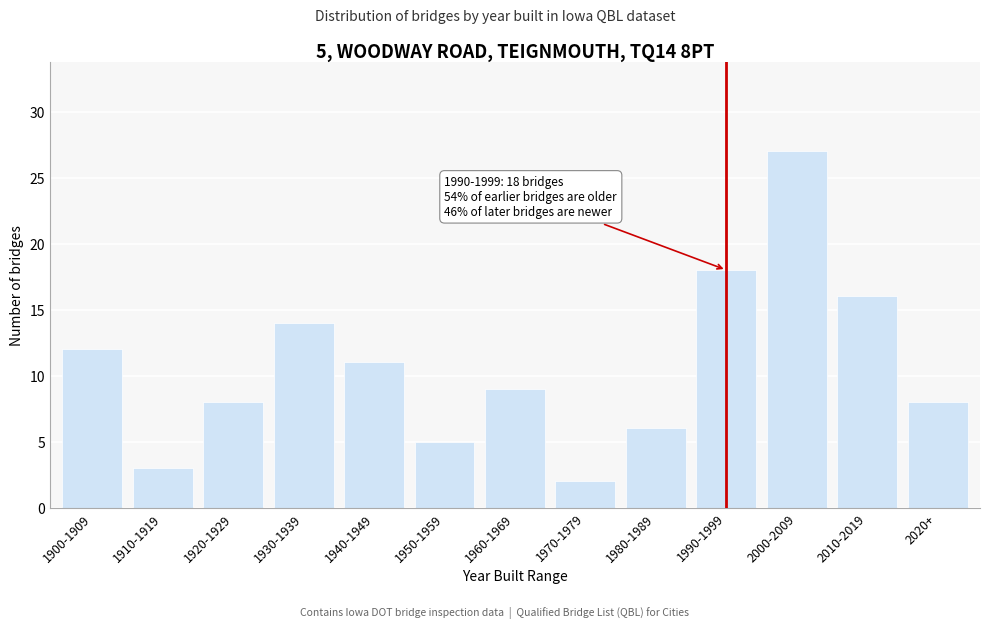

Reading right to left, what are all the values shown in this chart?

8	16	27	18	6	2	9	5	11	14	8	3	12